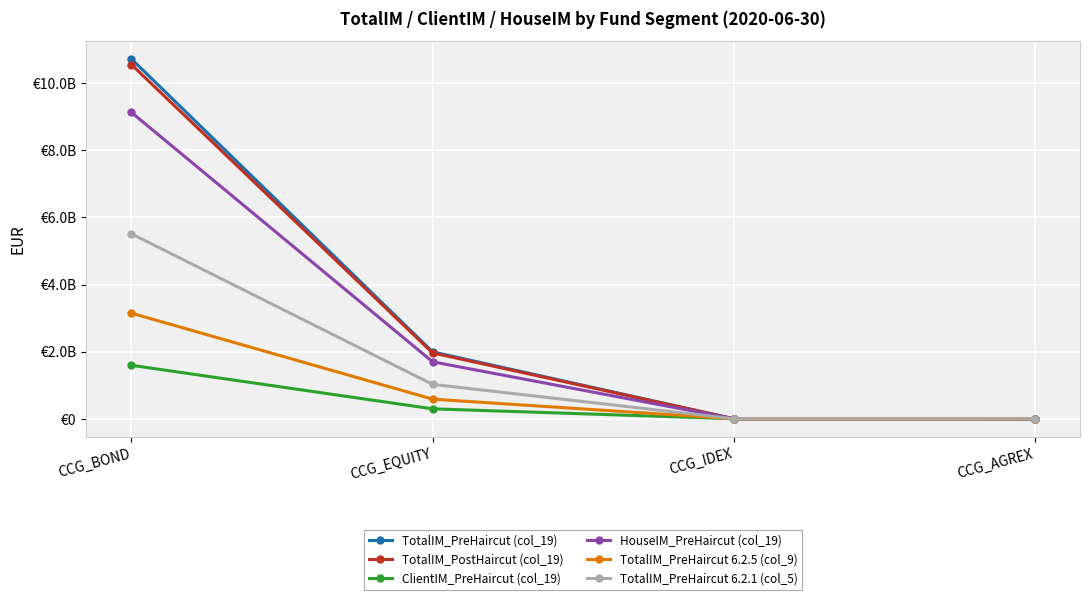

True or false: TotalIM_PreHaircut (col_19) has a value of 1994152809.4 at CCG_EQUITY.

True